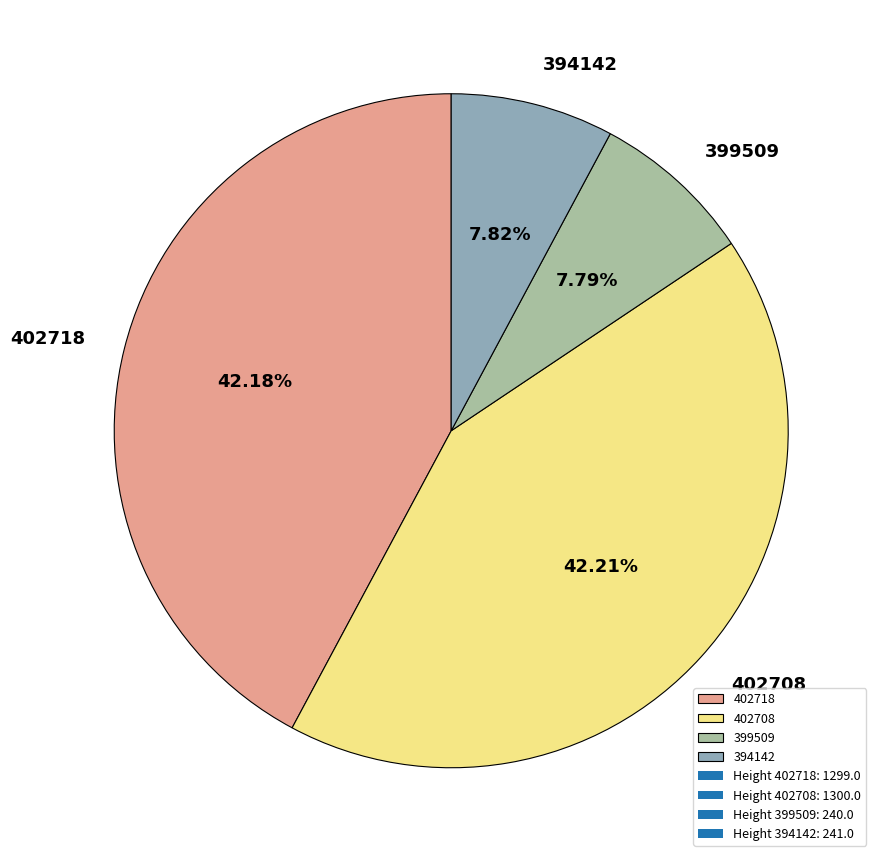

To the nearest percent, what is the average slice percentage?

25%